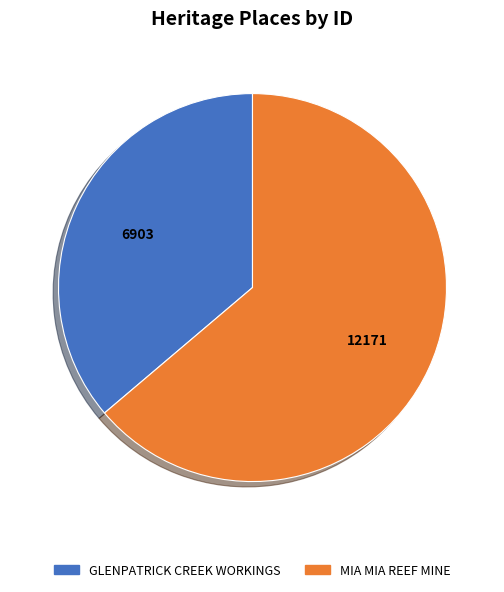

Does MIA MIA REEF MINE account for over 50% of the chart?

Yes